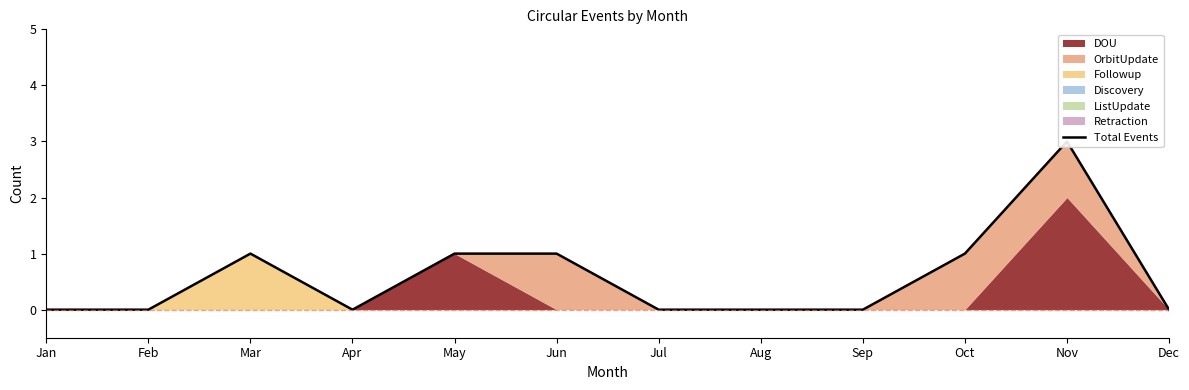

What is the average value?

1